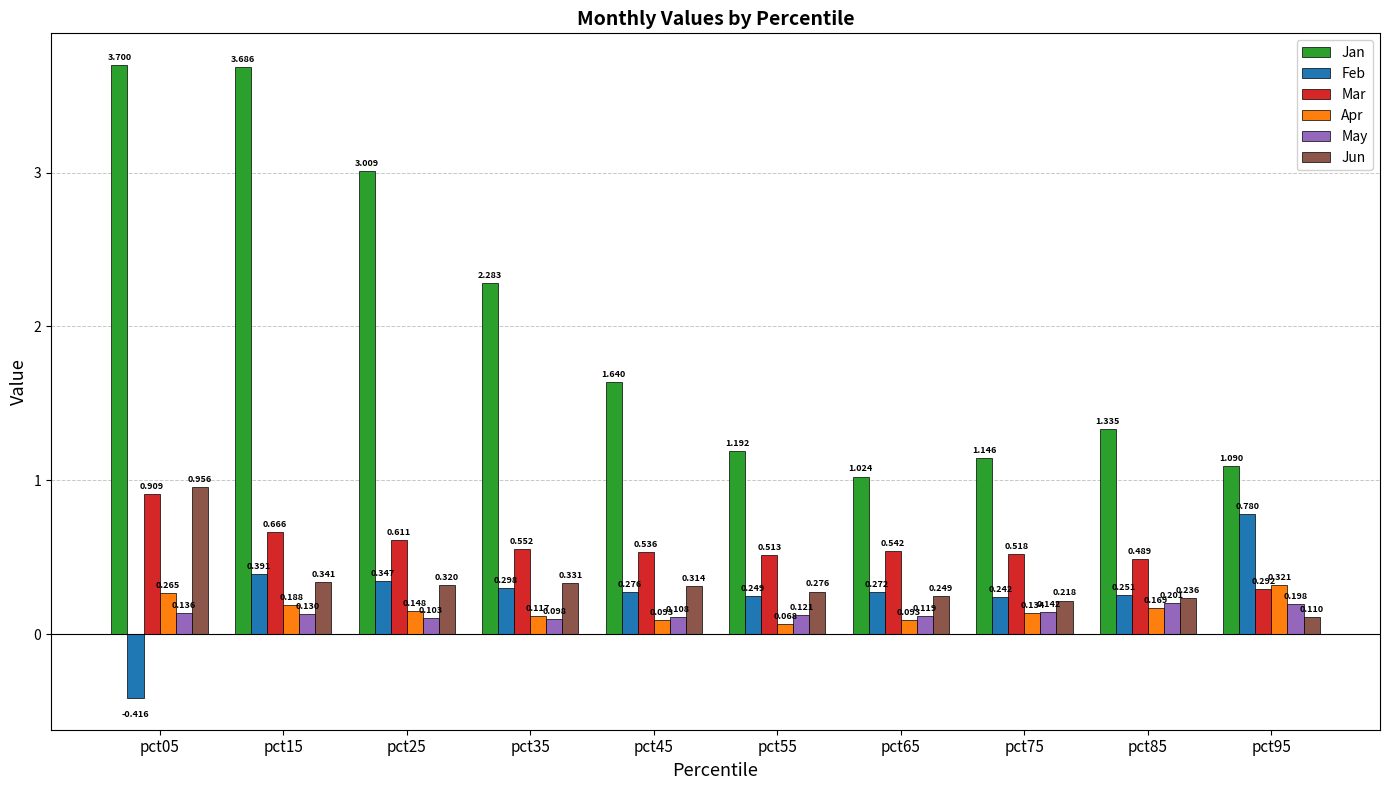

Which series changed the most between pct35 and pct55?

Jan